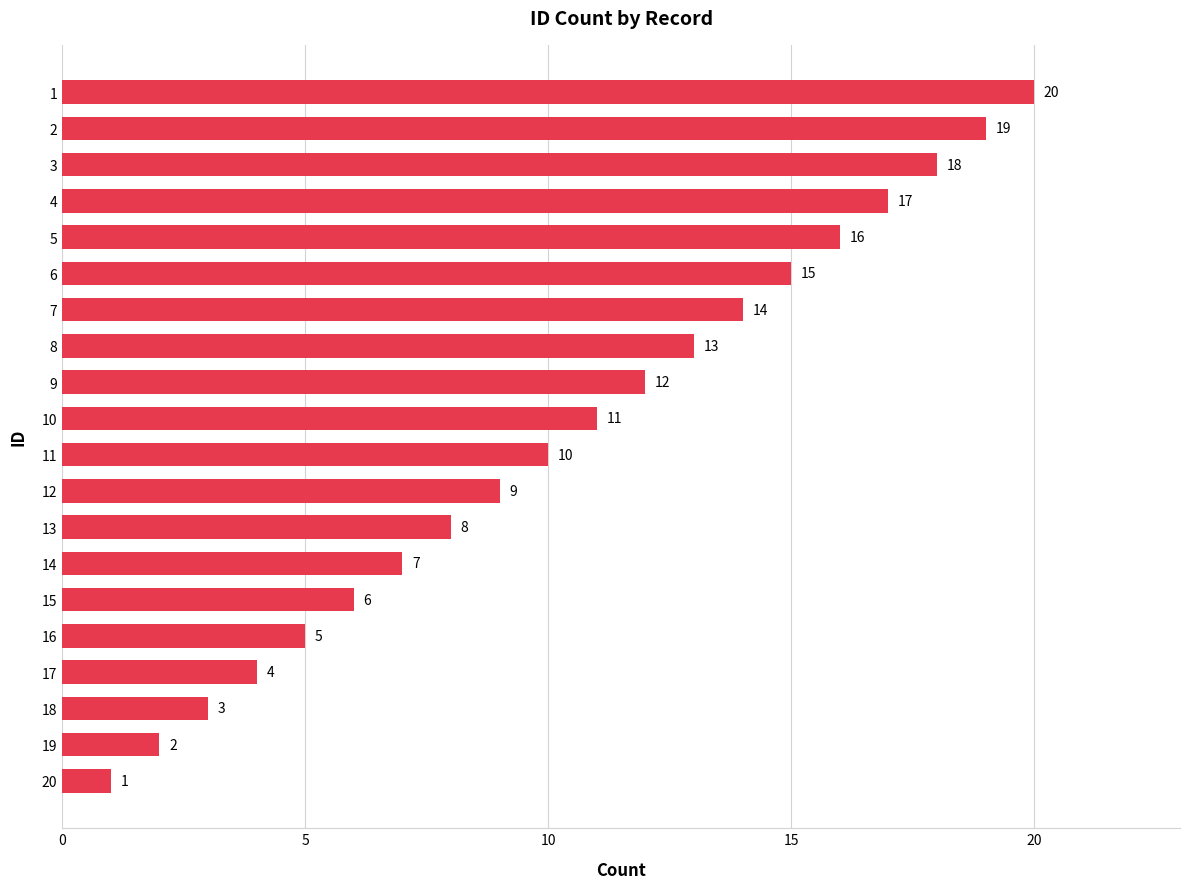

What is the sum of the values at 14 and 19?

9